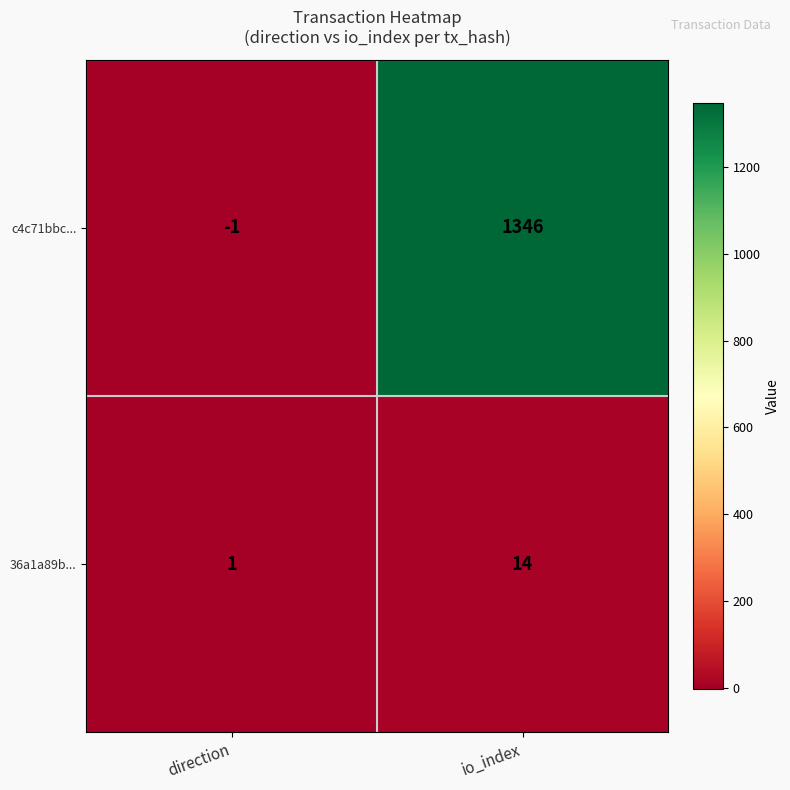

What is the difference between the maximum and minimum values in the 36a1a89b... series?

13